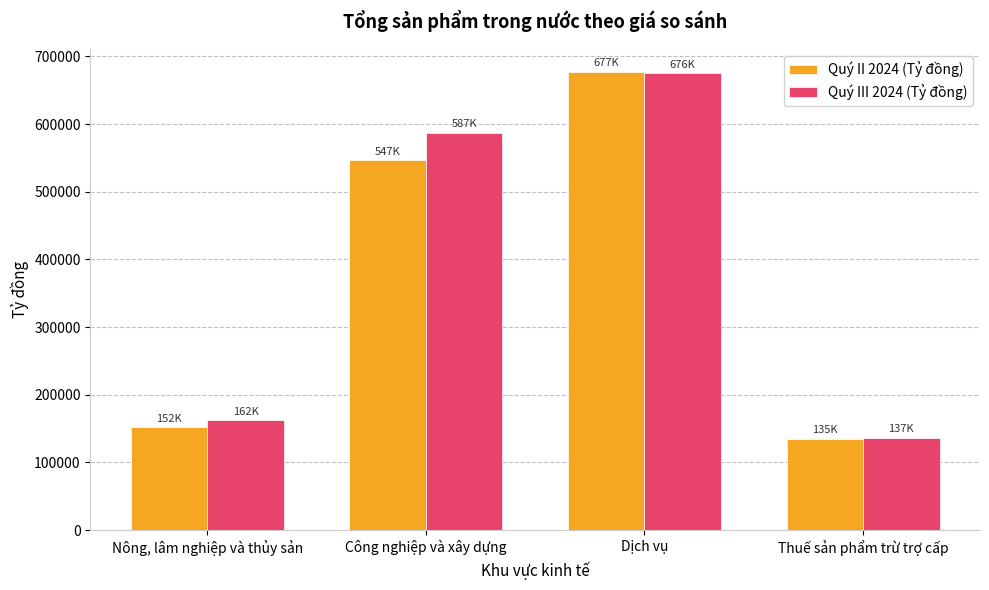

What is the difference between the highest and lowest values at Thuế sản phẩm trừ trợ cấp?

1875.5